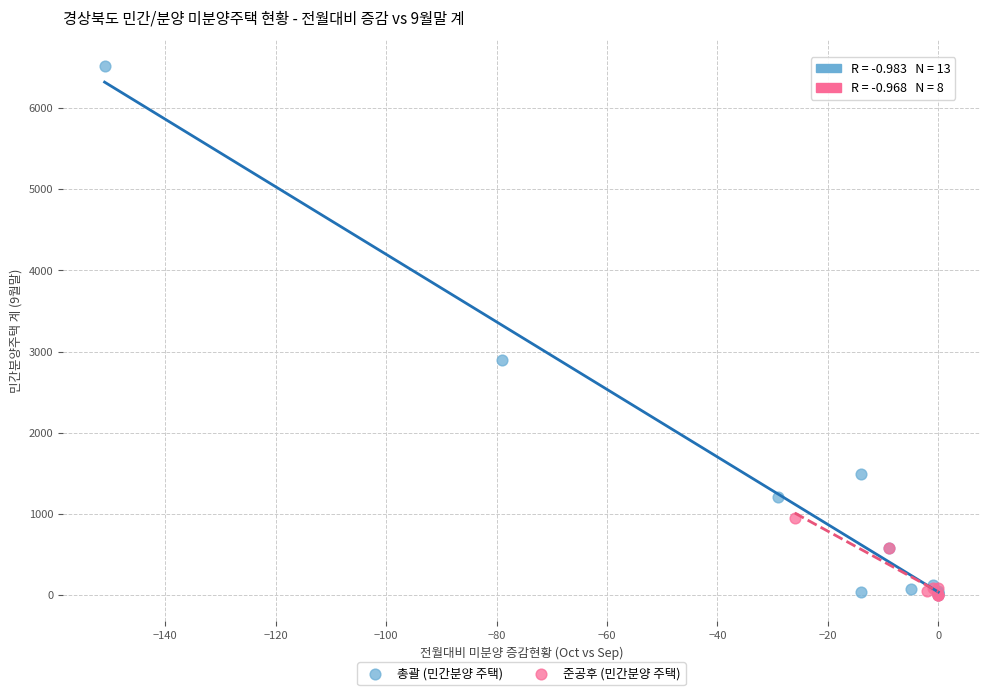

Which series contains the highest Y value?

총괄 (민간분양 주택)